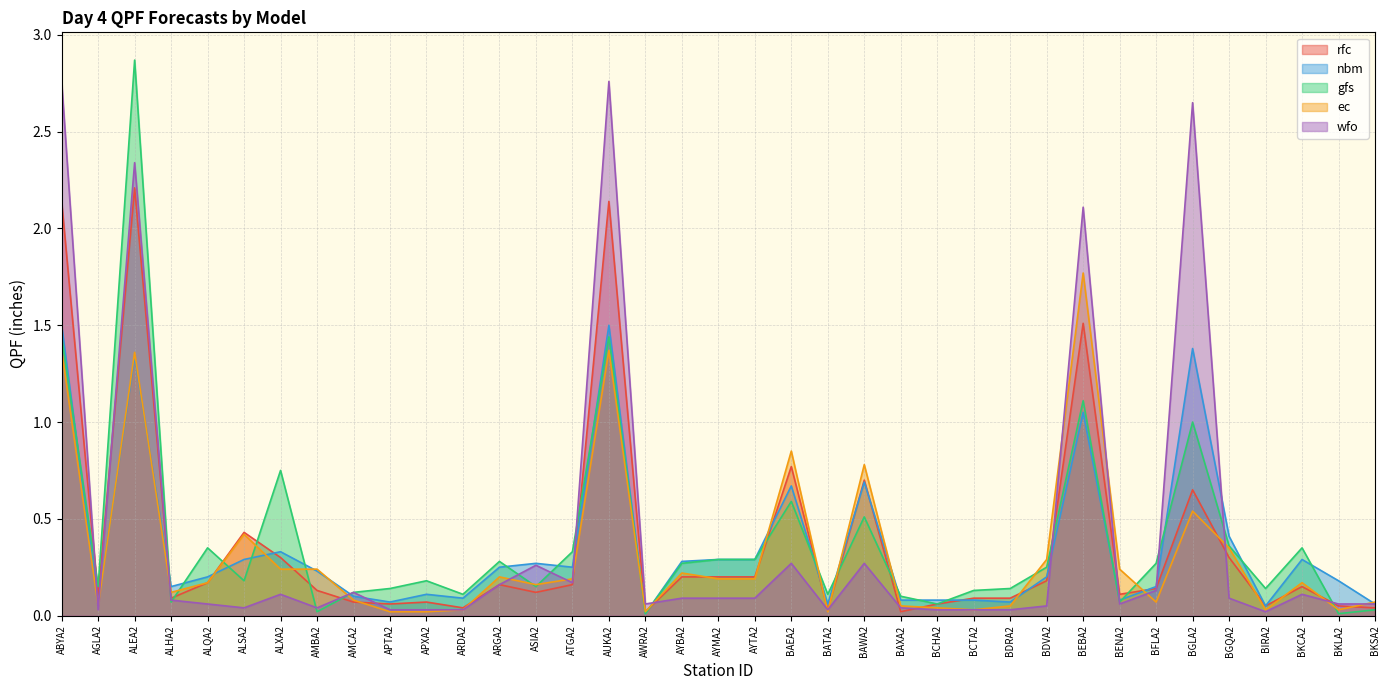

How many lines are shown in the chart?

5